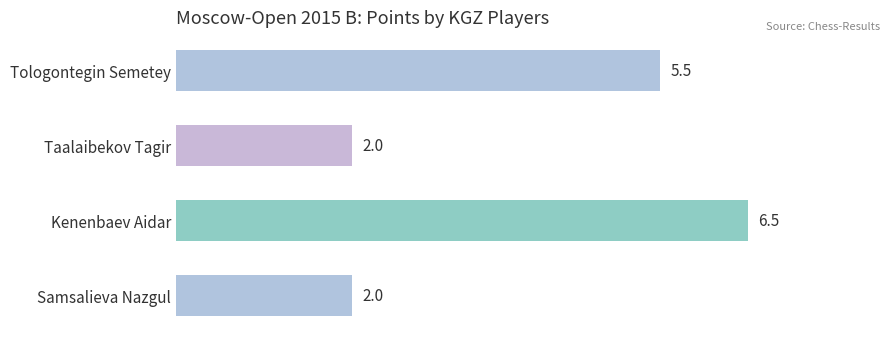

What is the label of the 2nd bar from the top?

Taalaibekov Tagir